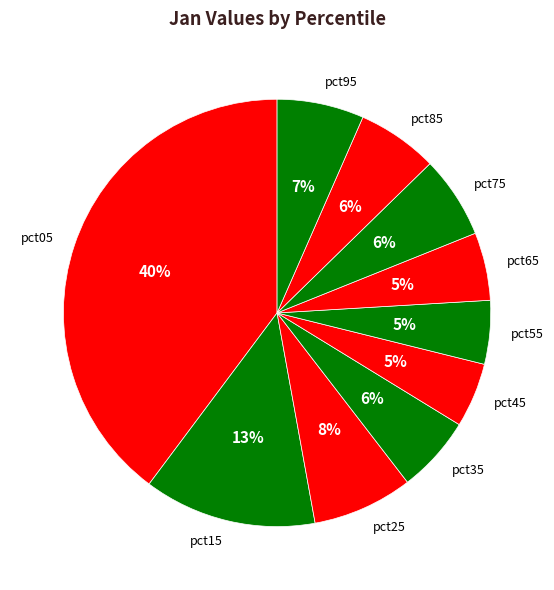

How many segments does this pie chart have?

10